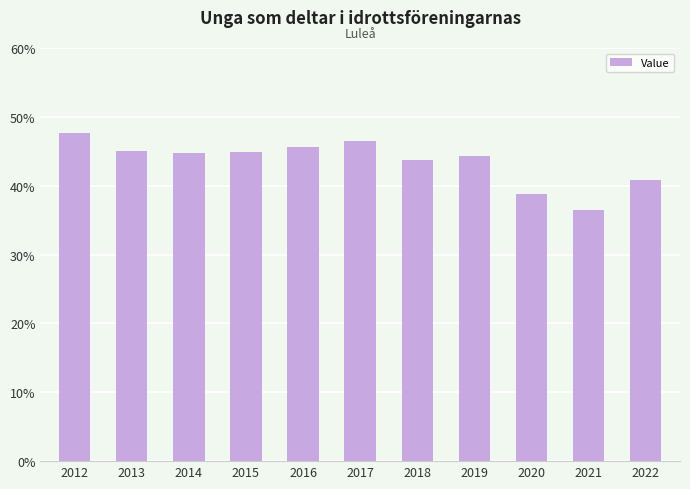

What is the value of the 6th bar from the left?

46.5